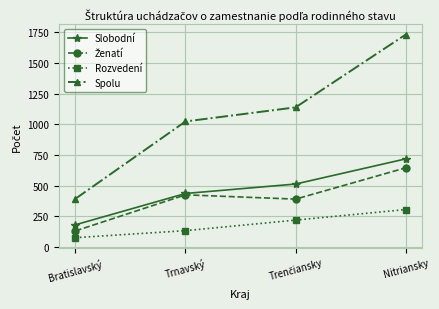

The value of Slobodní at Bratislavský is 181. True or false?

True